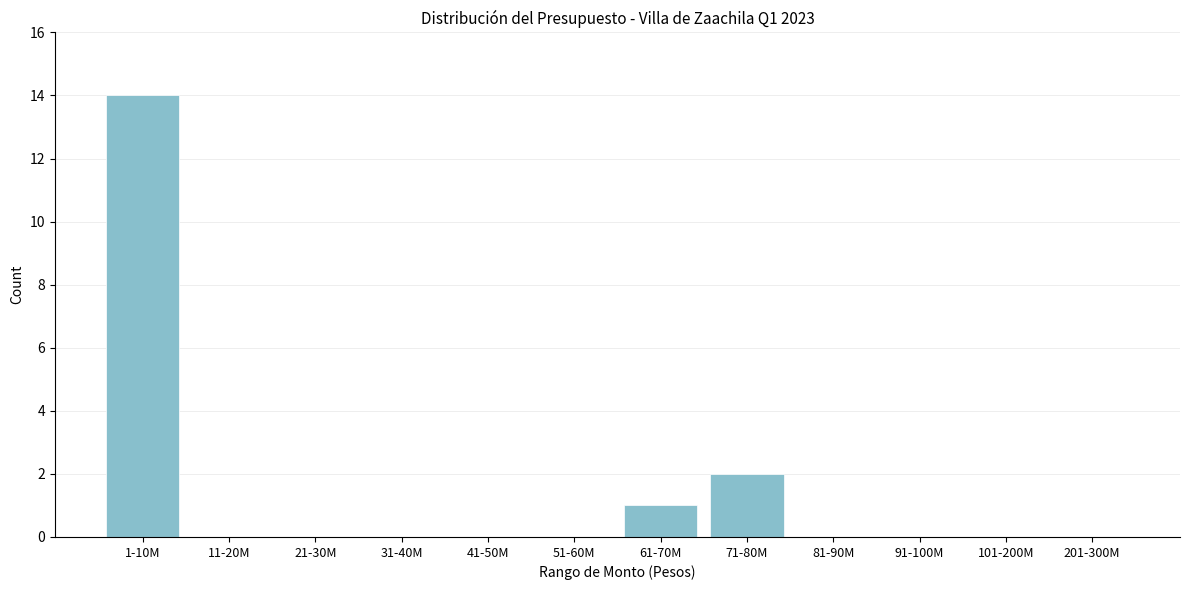

Reading left to right, extract all data points from this chart.

1-10M=14	11-20M=0	21-30M=0	31-40M=0	41-50M=0	51-60M=0	61-70M=1	71-80M=2	81-90M=0	91-100M=0	101-200M=0	201-300M=0